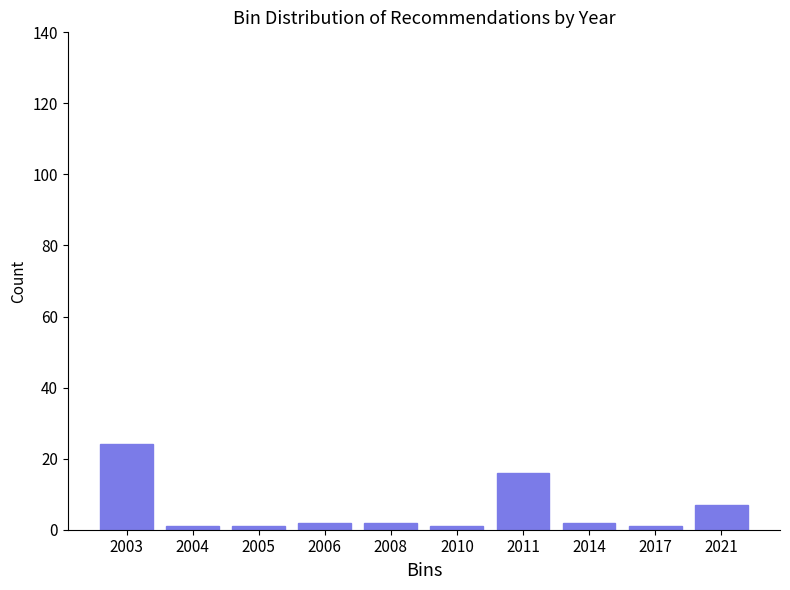

Reading left to right, list all the values displayed in this chart.

2003=24	2004=1	2005=1	2006=2	2008=2	2010=1	2011=16	2014=2	2017=1	2021=7